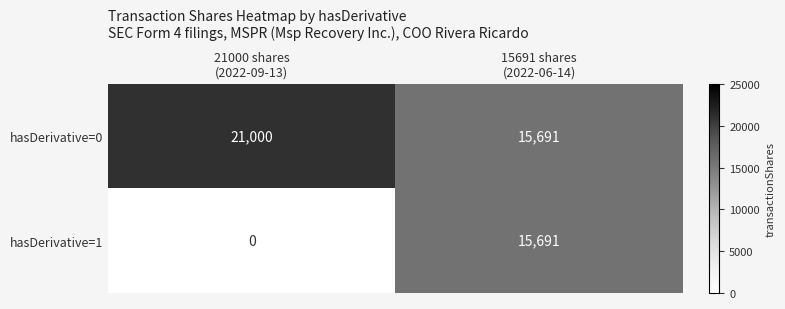

Which series has the largest total across all categories?

hasDerivative=0